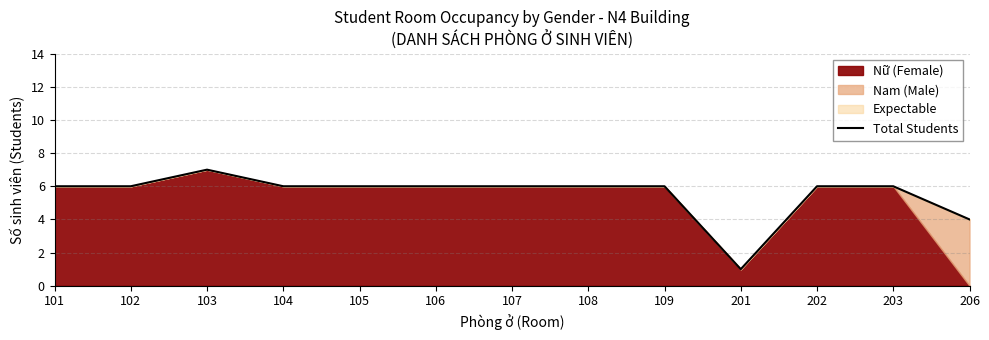

The value of Total Students at 104 is 8. True or false?

False